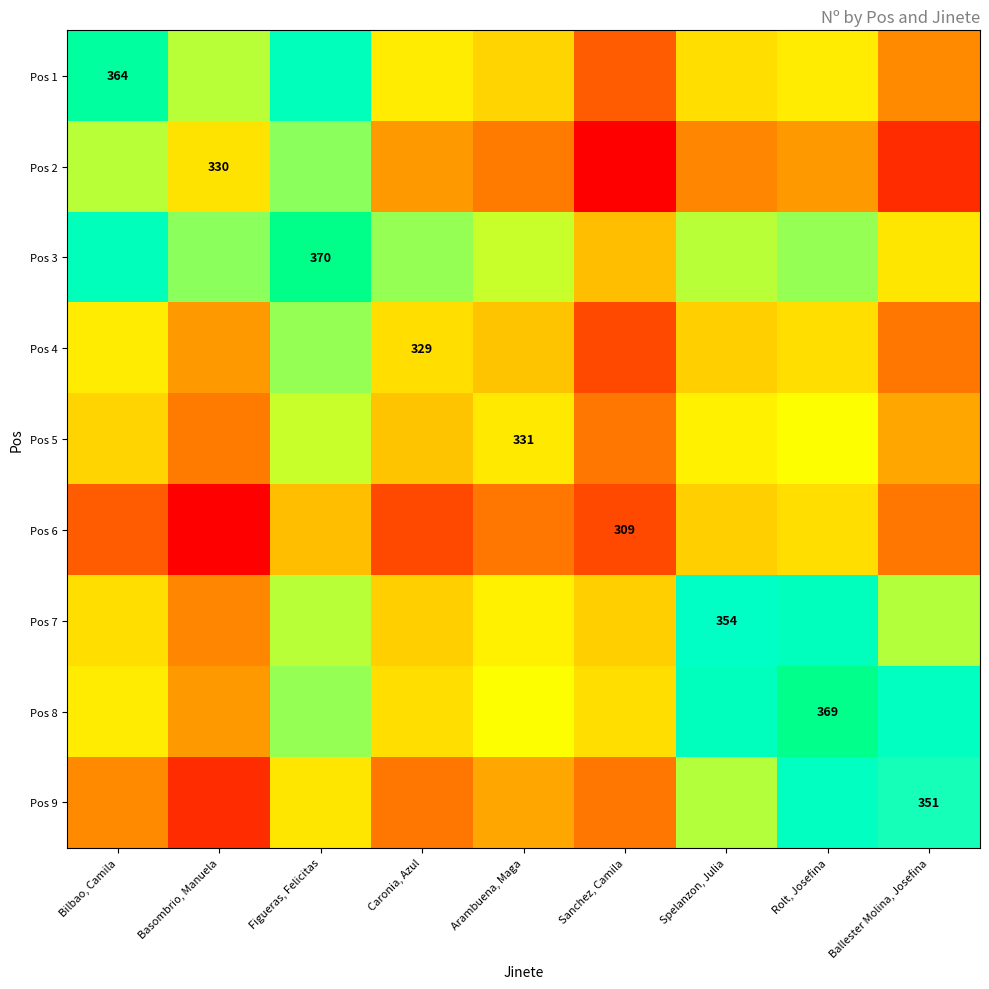

How many data points in Pos 5 are less than 327?

4